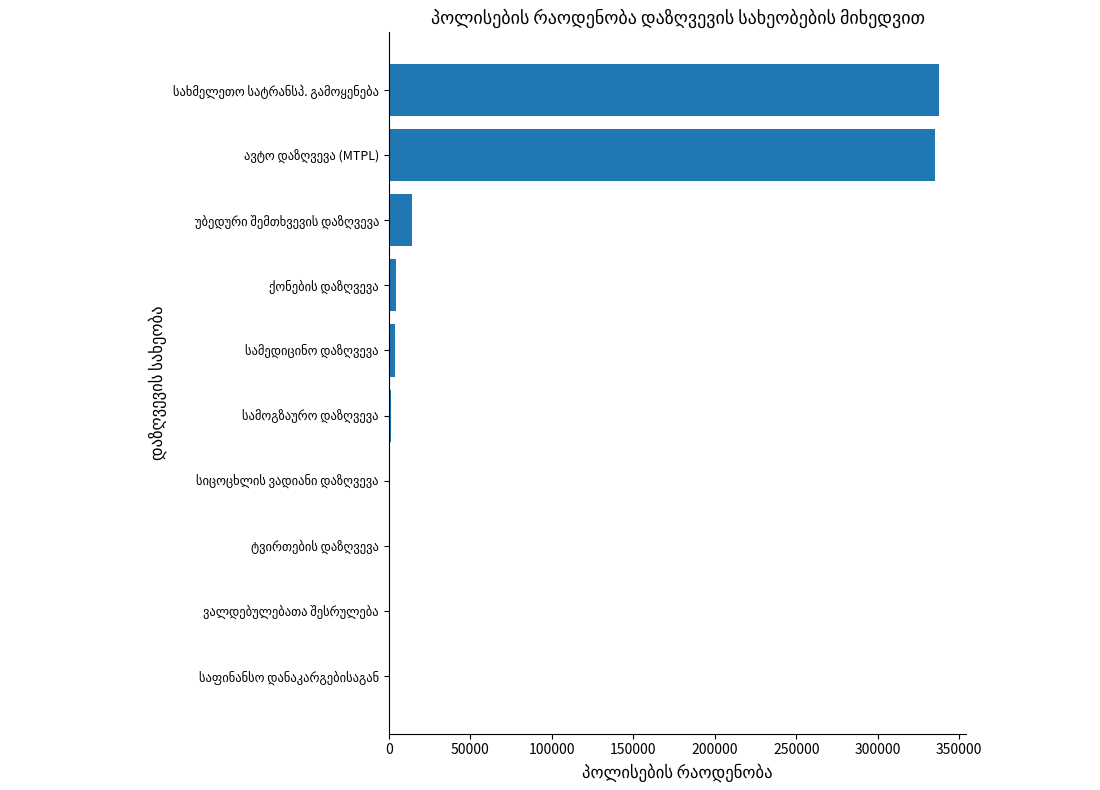

What is the sum of all values?

698537